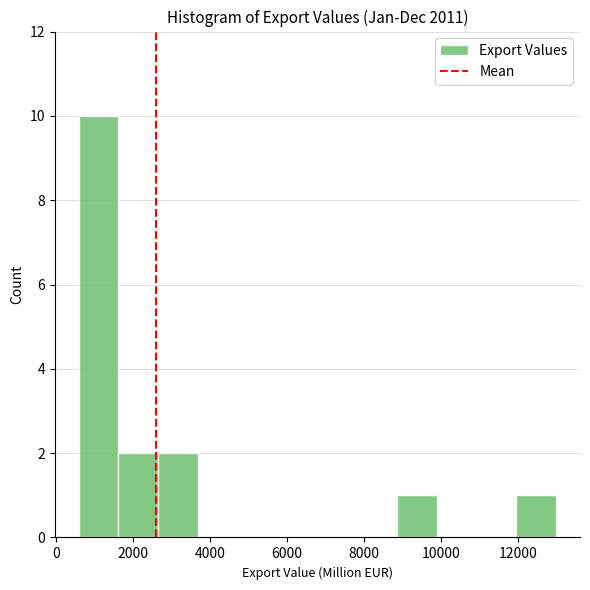

Reading left to right, list every bar in this chart as the range it spans on the x-axis followed by its height. Neither the bar edges nor the heights are printed on the chart, so give them approximately, as read against the axes.

600 to 1600: 10
1600 to 2600: 2
2600 to 3600: 2
3600 to 4800: 0
4800 to 5800: 0
5800 to 6800: 0
6800 to 7800: 0
7800 to 8800: 0
8800 to 9800: 1
9800 to 11000: 0
11000 to 12000: 0
12000 to 13000: 1